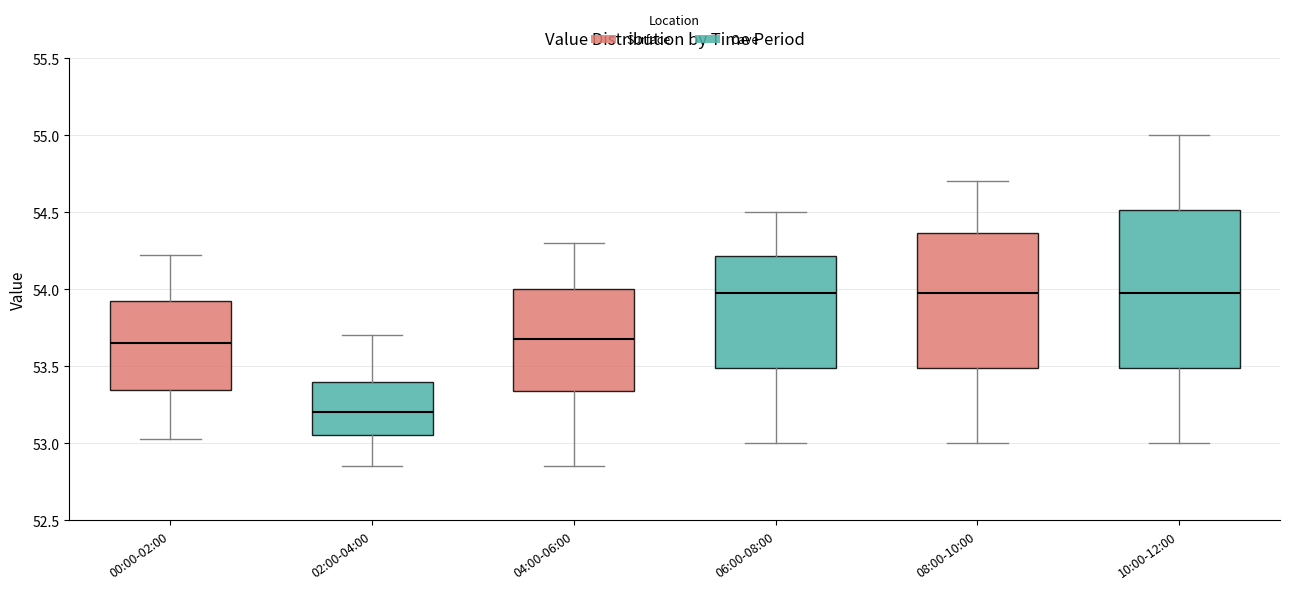

Reading left to right, transcribe this box plot: for each box, give where its median line is, the range the box spans, and where its two whiskers end, as read against the y-axis. The values are not printed on the chart, so give them approximately, as read against the axis.

00:00-02:00: median 53.65, box 53.35 to 53.90, whiskers 53.05 to 54.20
02:00-04:00: median 53.20, box 53.05 to 53.40, whiskers 52.85 to 53.70
04:00-06:00: median 53.70, box 53.35 to 54.00, whiskers 52.85 to 54.30
06:00-08:00: median 54.00, box 53.50 to 54.20, whiskers 53.00 to 54.50
08:00-10:00: median 54.00, box 53.50 to 54.35, whiskers 53.00 to 54.70
10:00-12:00: median 54.00, box 53.50 to 54.50, whiskers 53.00 to 55.00